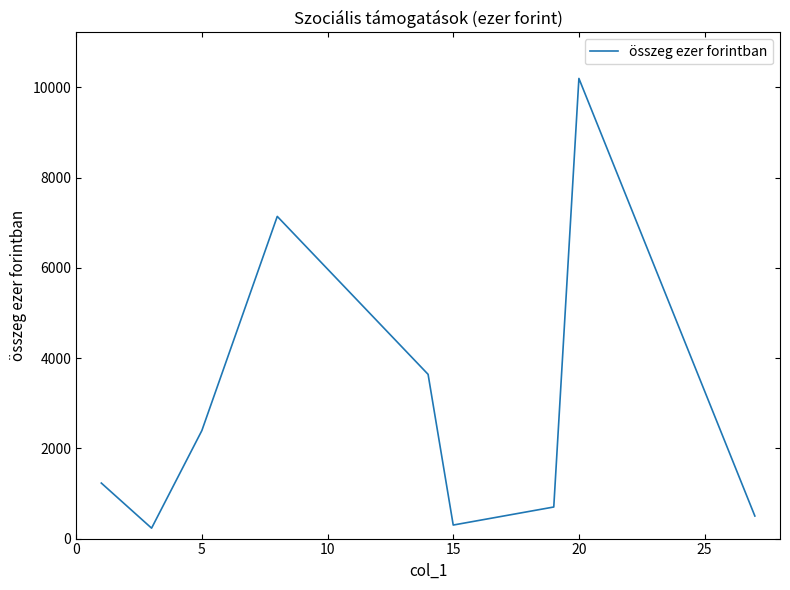

What is the greatest value displayed?

10200